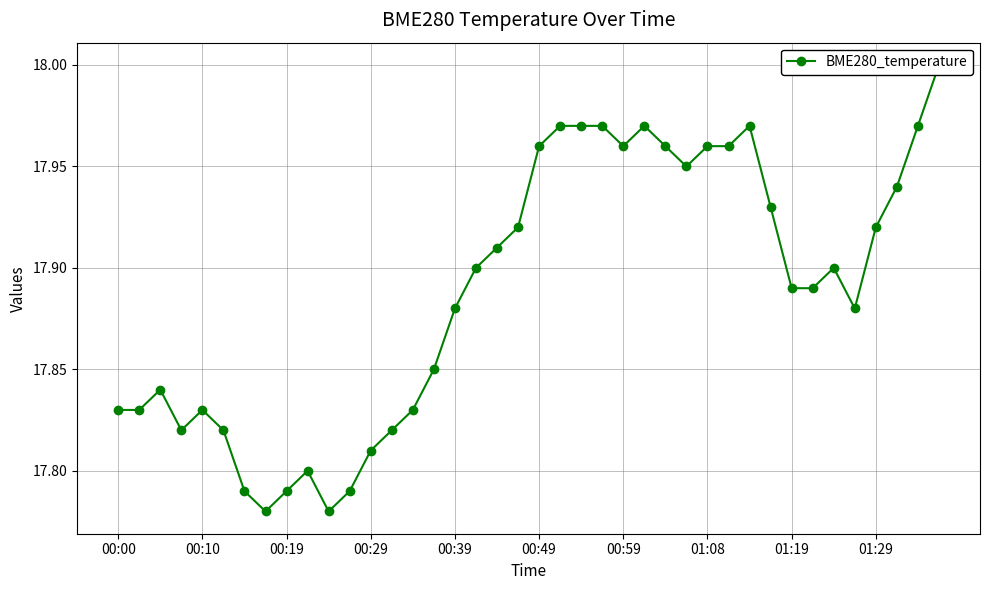

What is the value of the 5th point from the left?

17.8